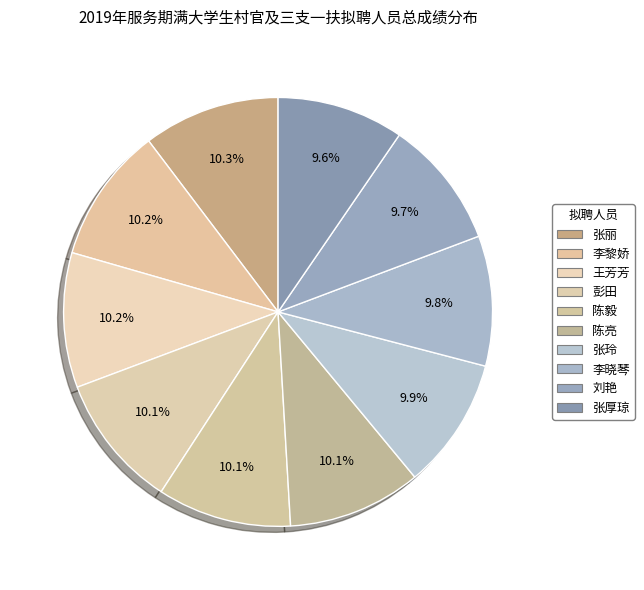

Is it true that 李黎娇 is 10% of the pie?

True